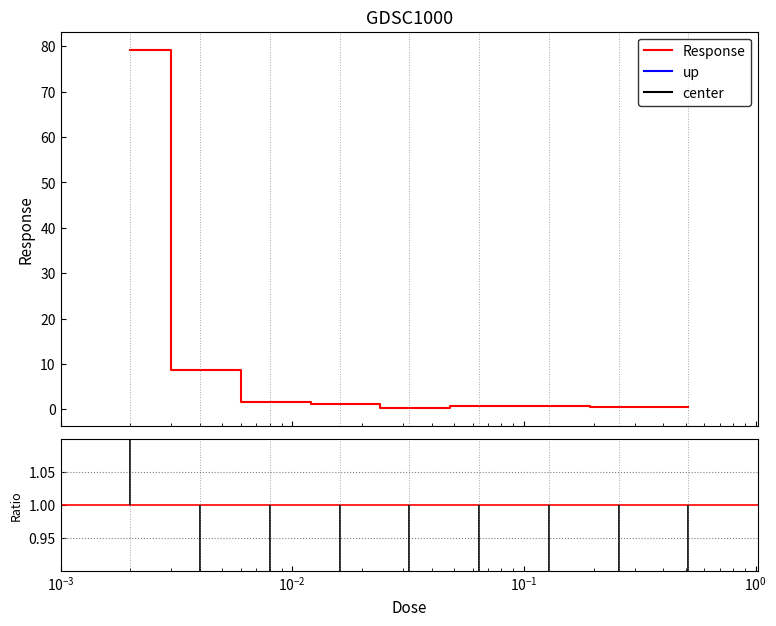

Does the chart display data point markers on the line(s)?

No